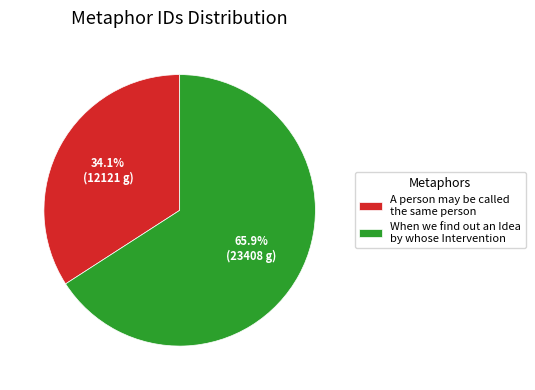

To the nearest percent, what portion does A person may be called the same person represent?

34%